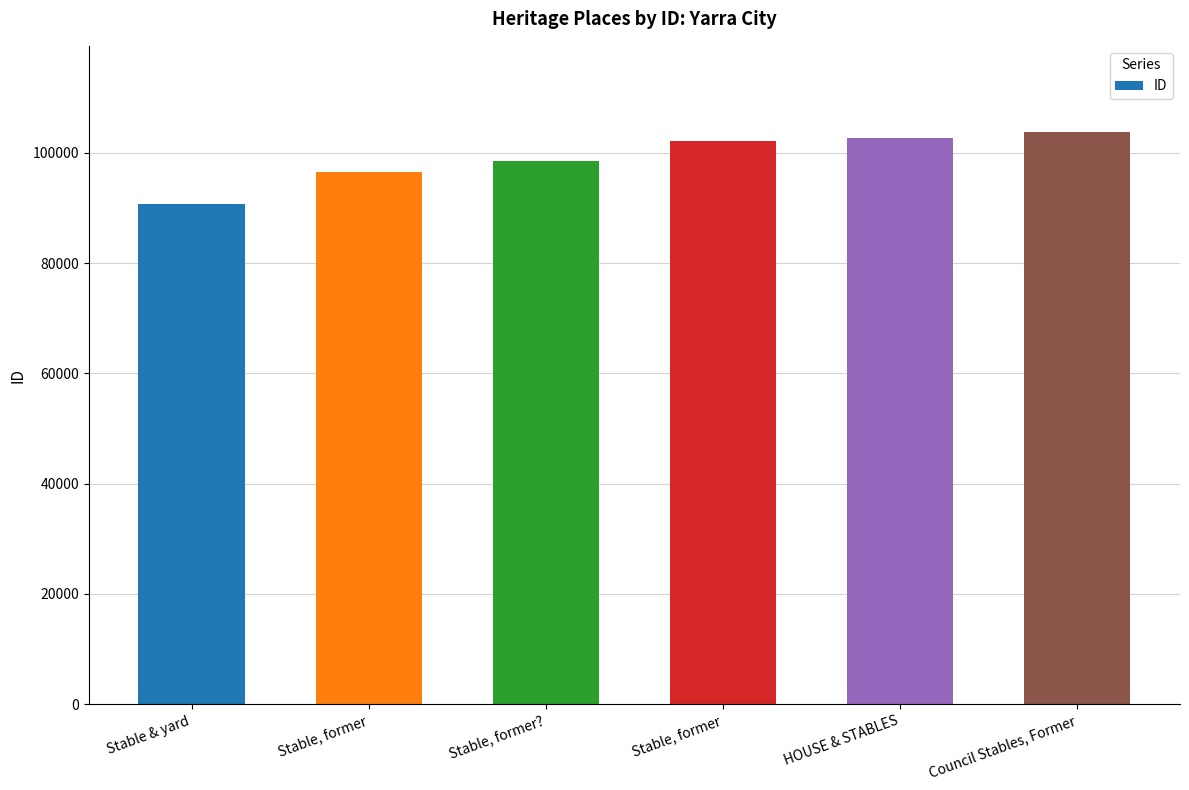

At which category does the chart reach its minimum across all series?

Stable & yard